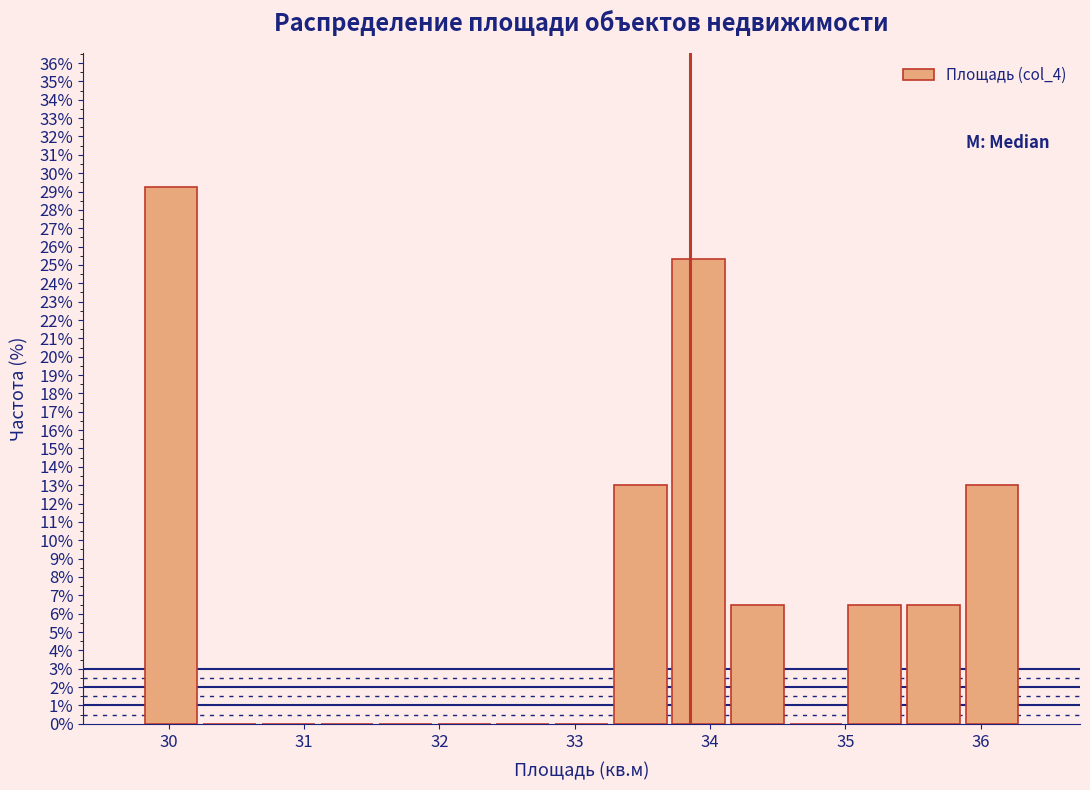

Over which range of the x-axis is the bar tallest?

29.8 to 30.2